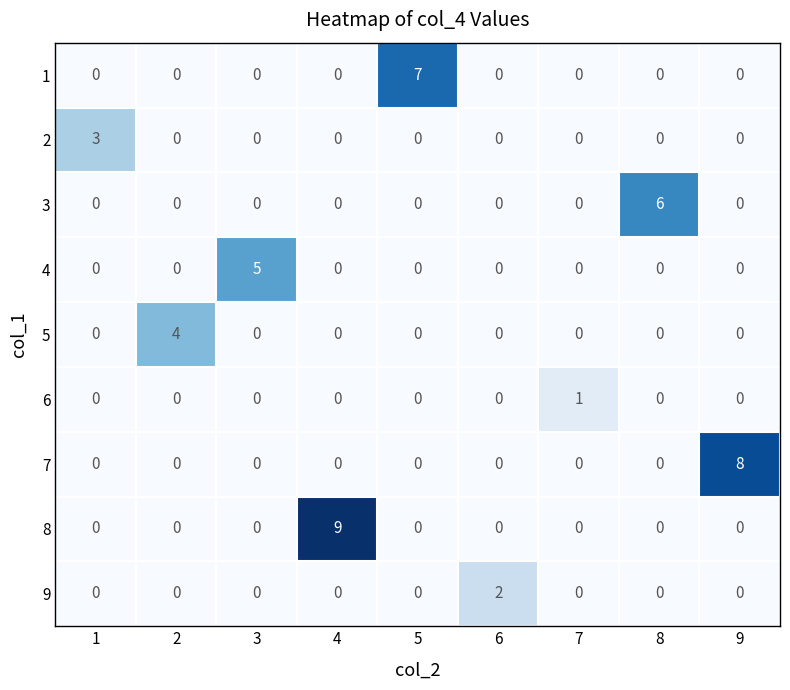

At which category is the sum across all series the highest?

4